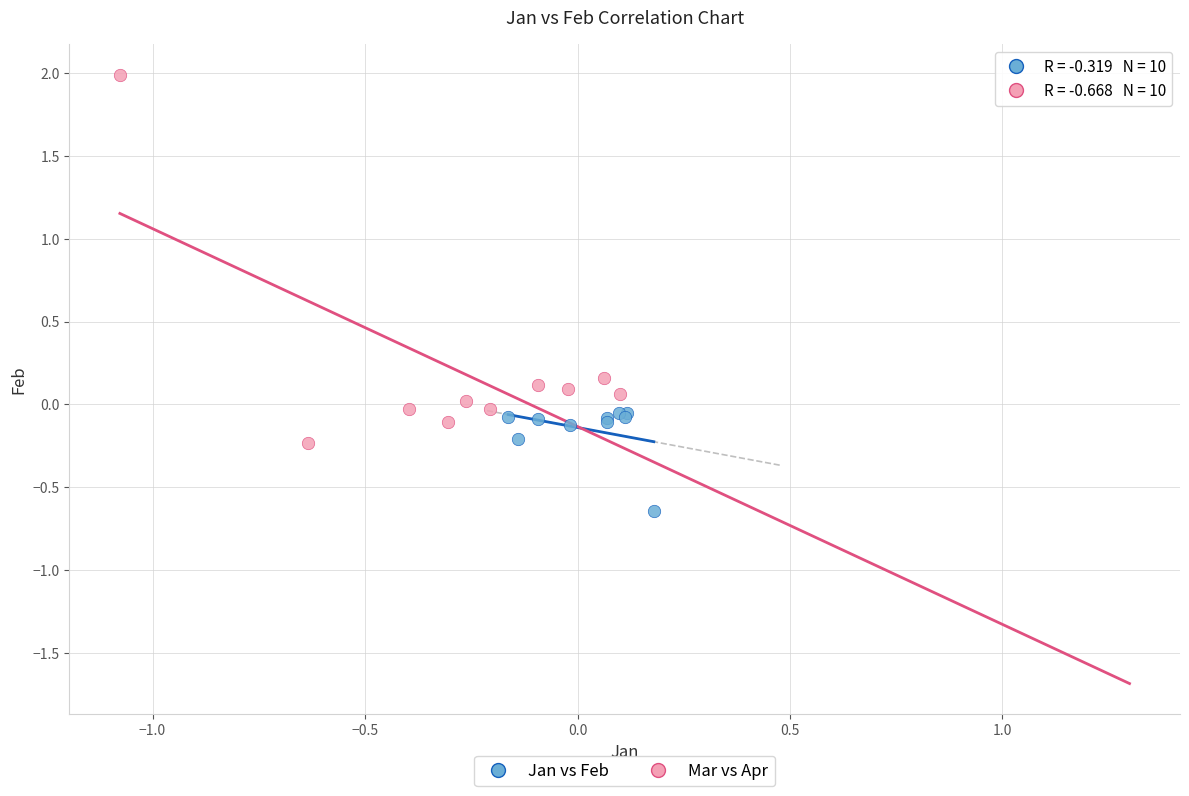

Which series reaches the maximum Y coordinate?

Mar vs Apr